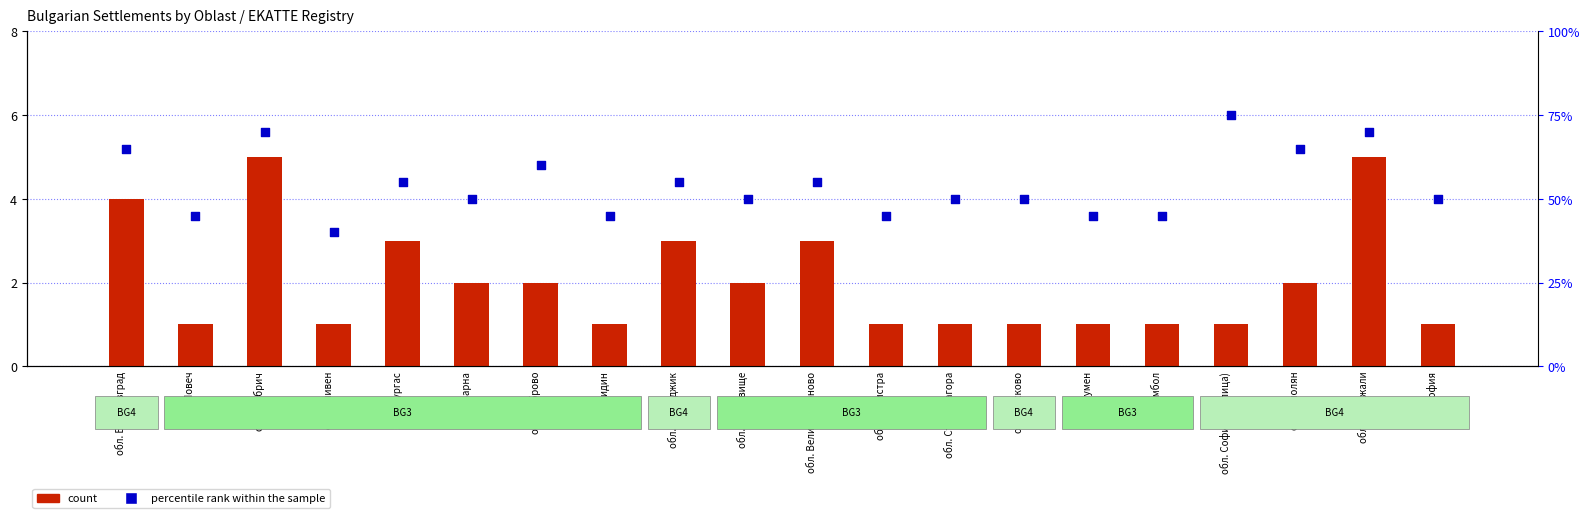

Which series has the widest spread of Y values?

percentile rank within the sample